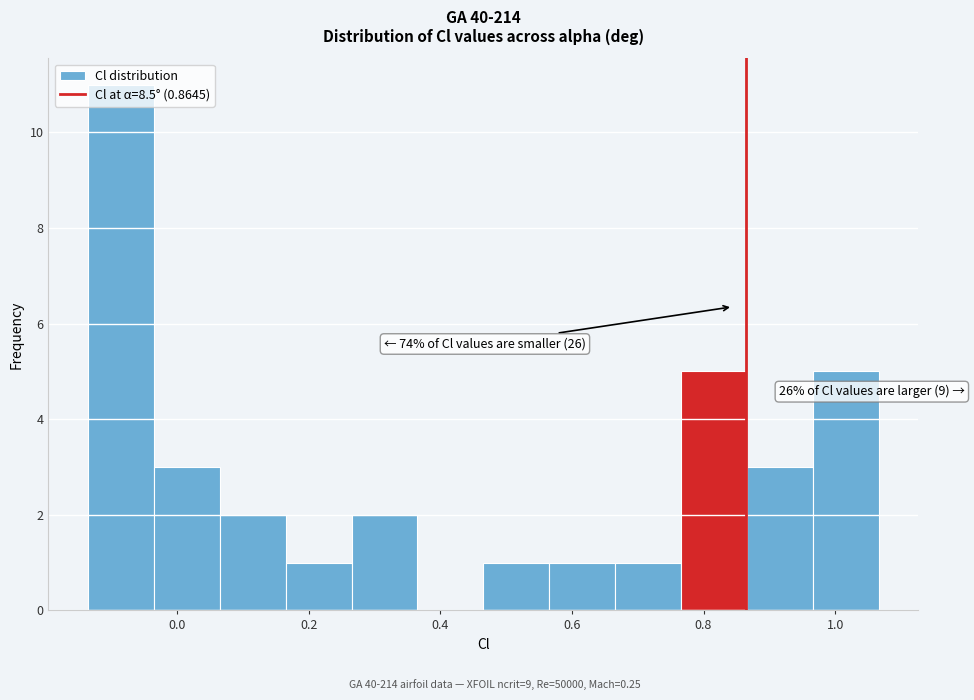

Which range on the x-axis has the tallest bar?

-0.14 to -0.04